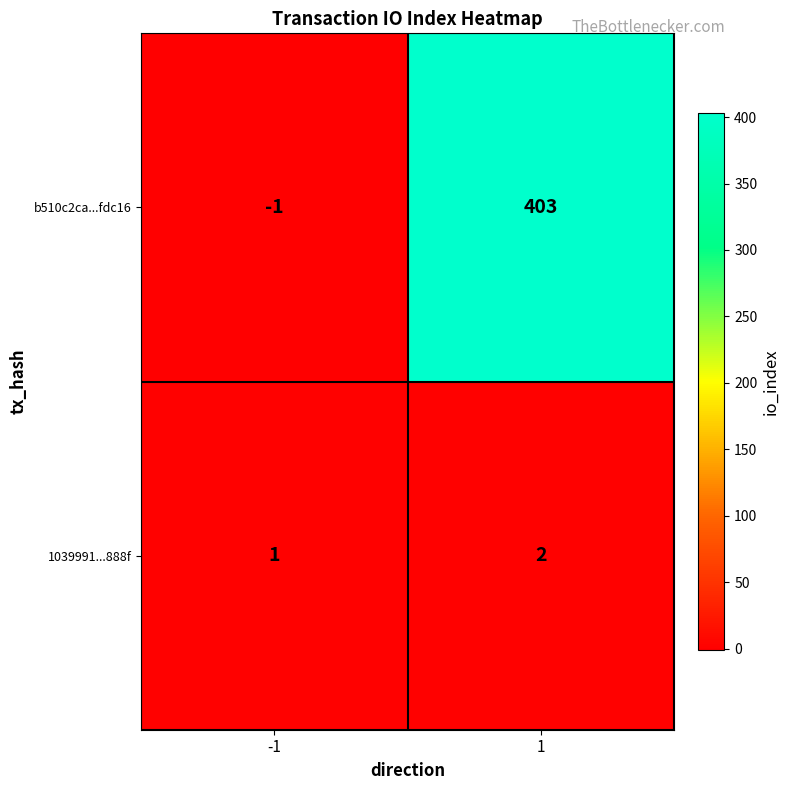

Reading left to right, extract all data points from this chart.

b510c2ca...fdc16: -1=-1	1=403
1039991...888f: -1=1	1=2